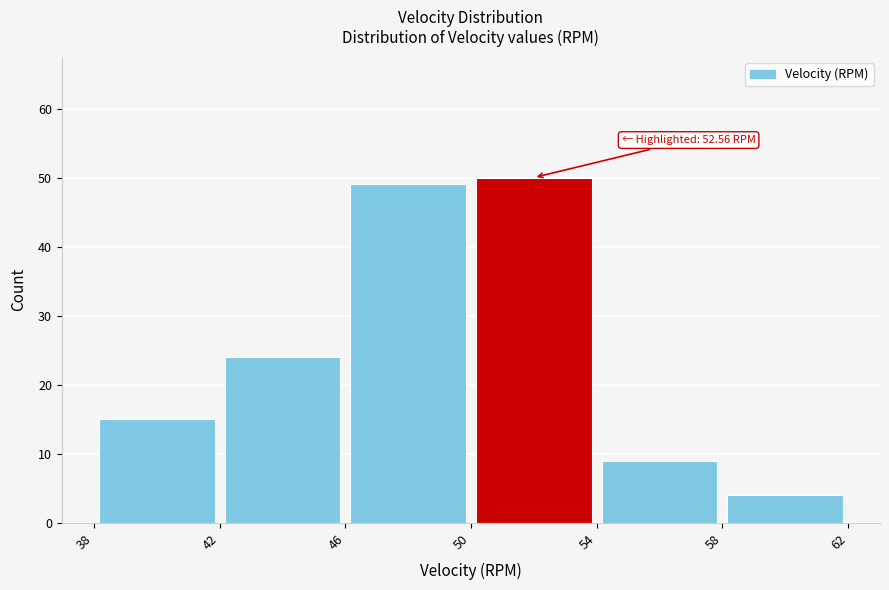

Over which range of the x-axis is the bar tallest?

50 to 54